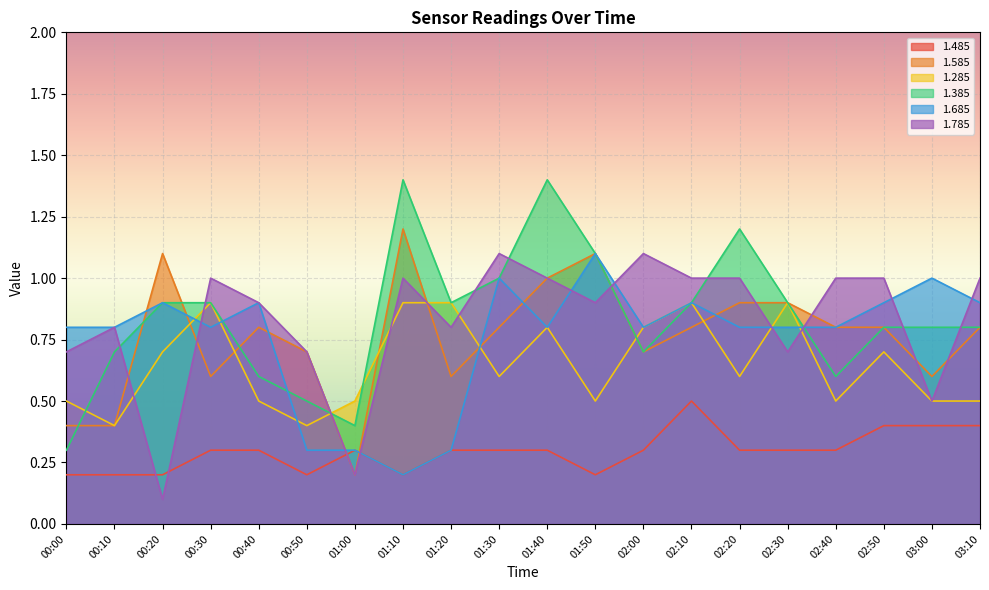

How many categories are shown in the chart?

20